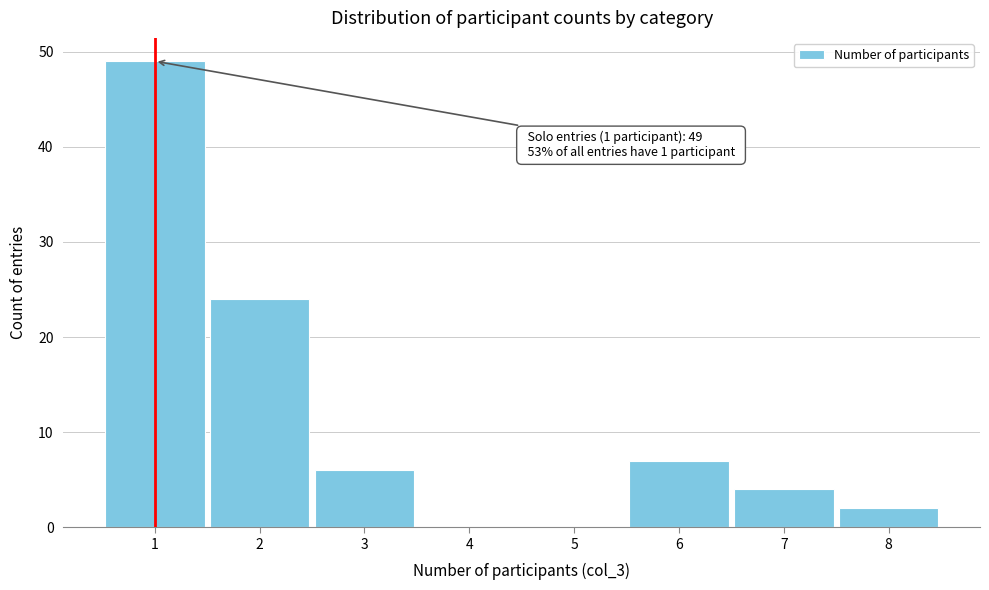

Which range on the x-axis has the tallest bar?

0.5 to 1.5